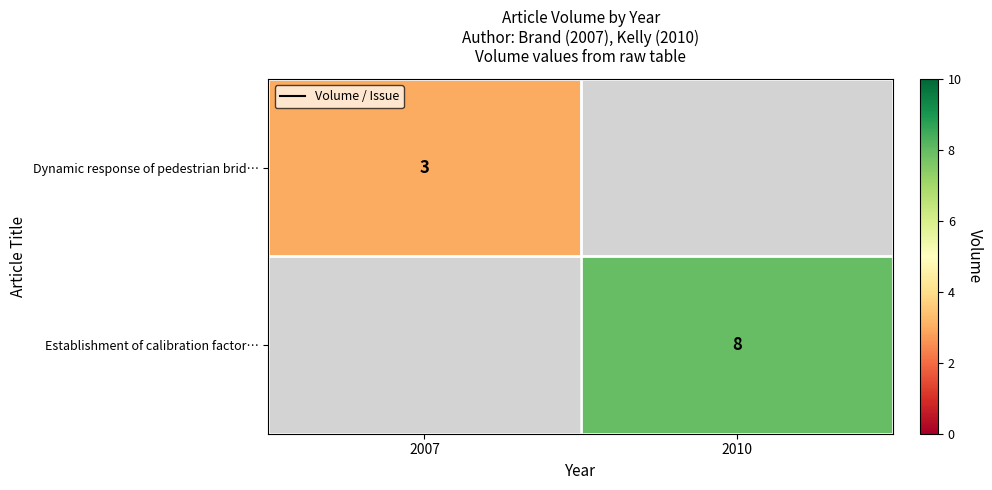

The value of Establishment of calibration factor… at 2010 is 4. True or false?

False